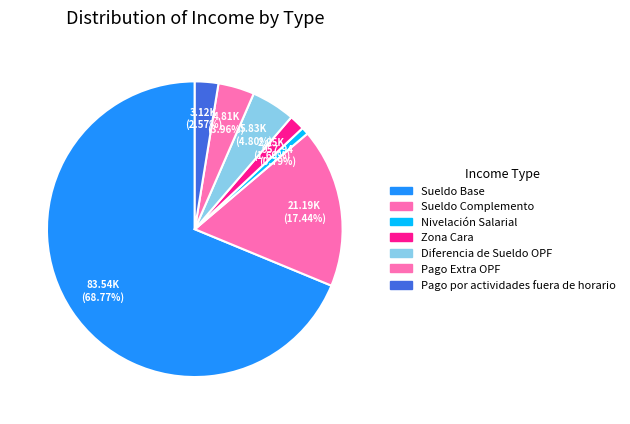

True or false: Diferencia de Sueldo OPF accounts for 5% of the total.

True